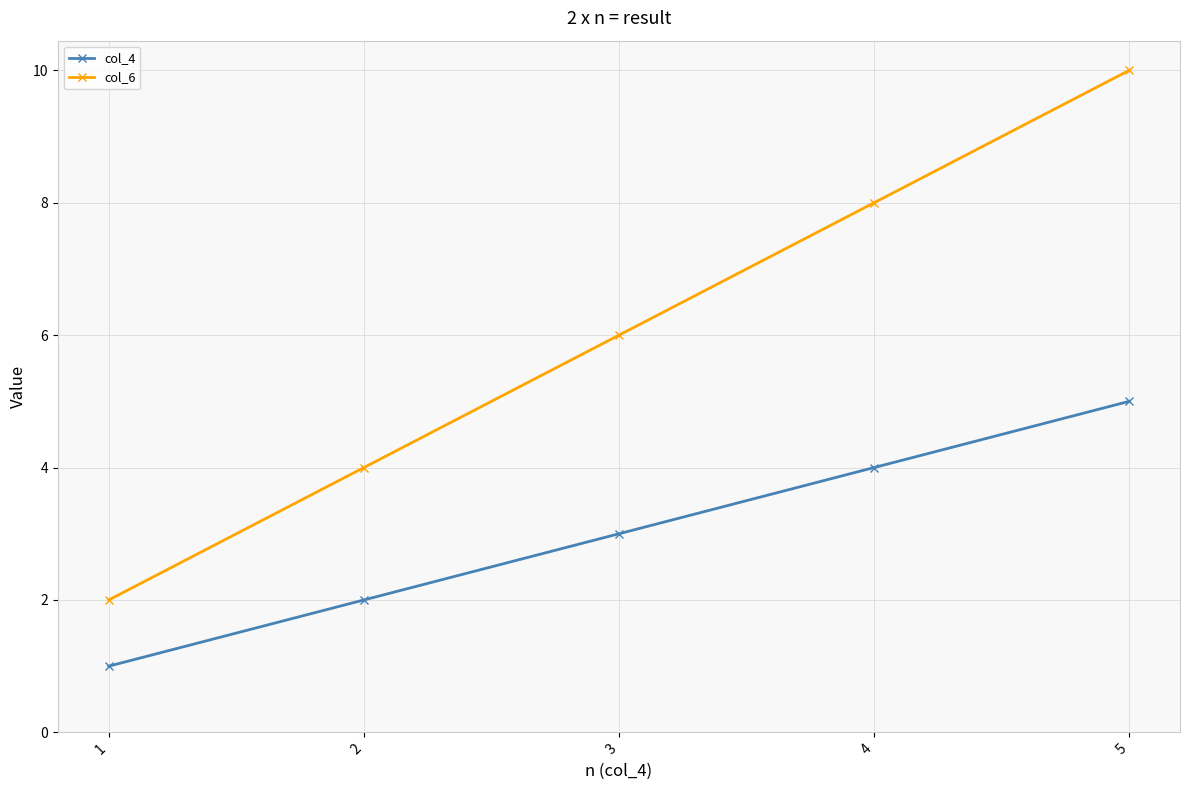

At which category is the sum across all series the highest?

5